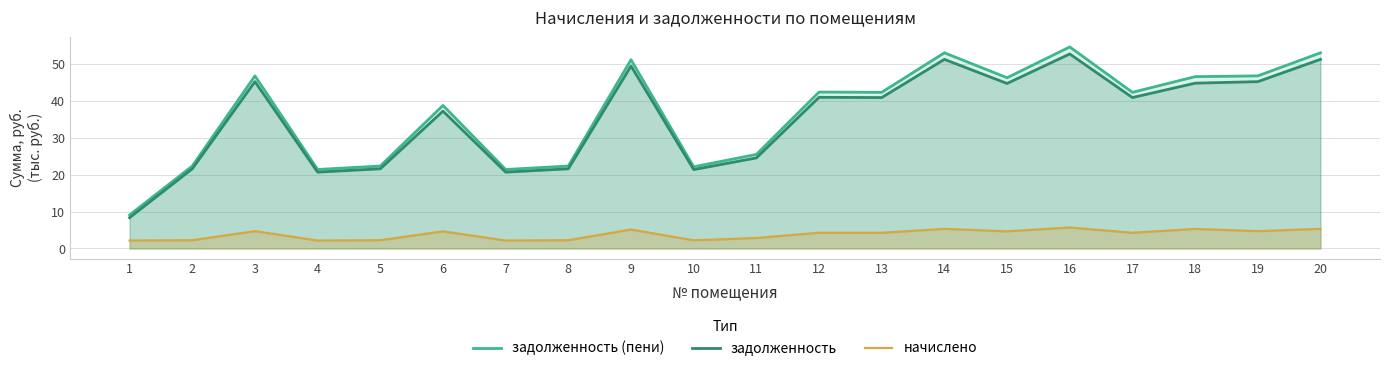

Reading left to right, what are all the values shown in this chart?

задолженность (пени): 9.1	22.3	46.7	21.4	22.3	38.7	21.4	22.3	51.0	22.1	25.4	42.3	42.2	52.9	46.2	54.5	42.2	46.5	46.7	52.9
задолженность: 8.3	21.5	45.1	20.6	21.5	37.1	20.6	21.5	49.3	21.3	24.5	40.9	40.8	51.1	44.6	52.6	40.8	44.7	45.1	51.1
начислено: 2.2	2.2	4.7	2.1	2.2	4.6	2.1	2.2	5.1	2.2	2.8	4.2	4.2	5.3	4.6	5.7	4.2	5.3	4.7	5.3